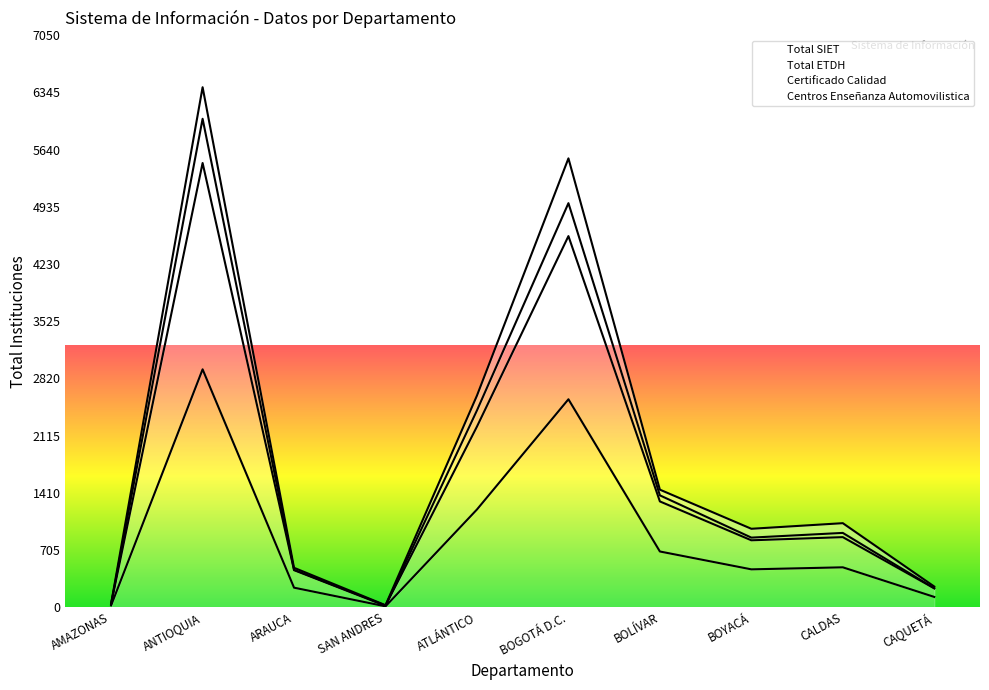

True or false: Total ETDH and Certificado Calidad cross at least once.

False